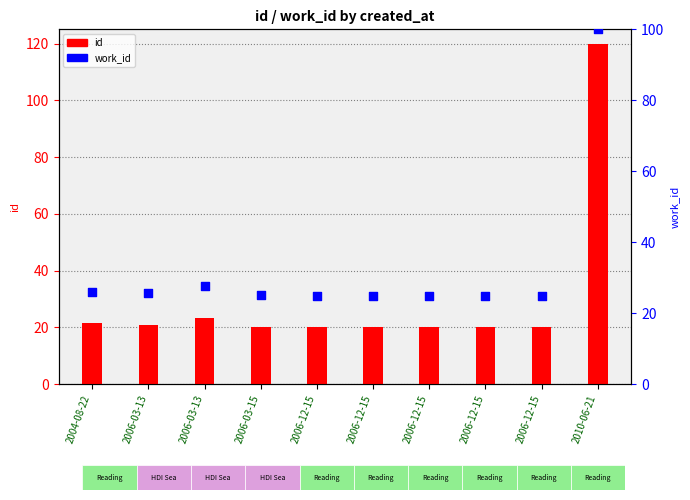

What is the total value across all series at 2006-12-15?

45.0